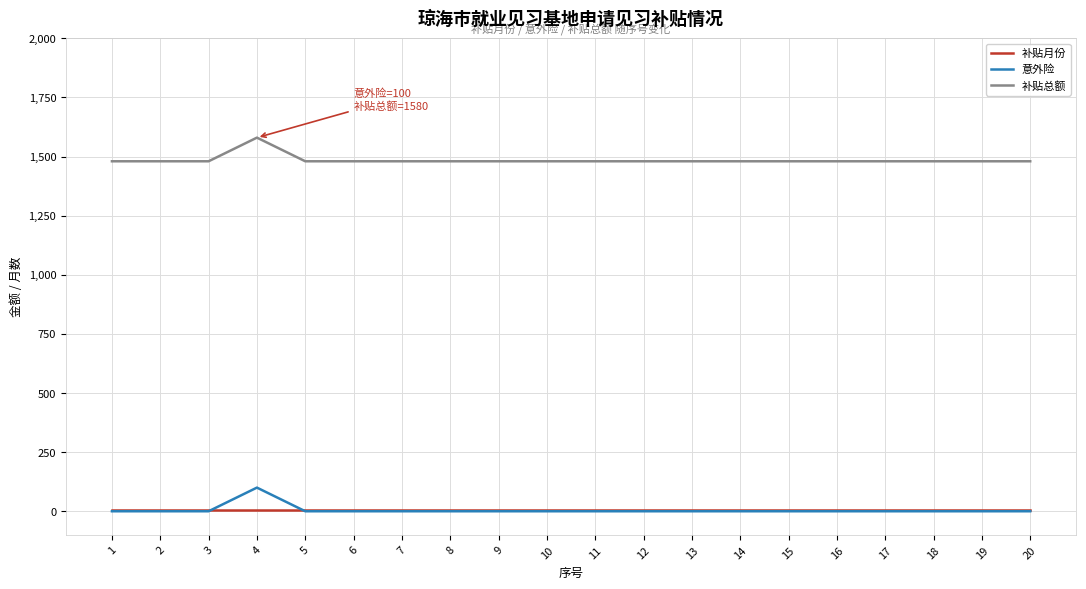

List the series in order of their peak value, highest first.

补贴总额, 意外险, 补贴月份